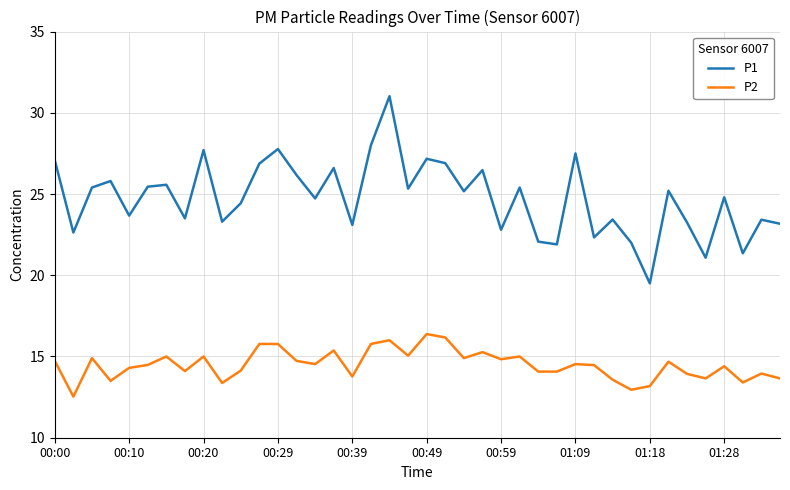

How many values in the P1 series are below 25?

20